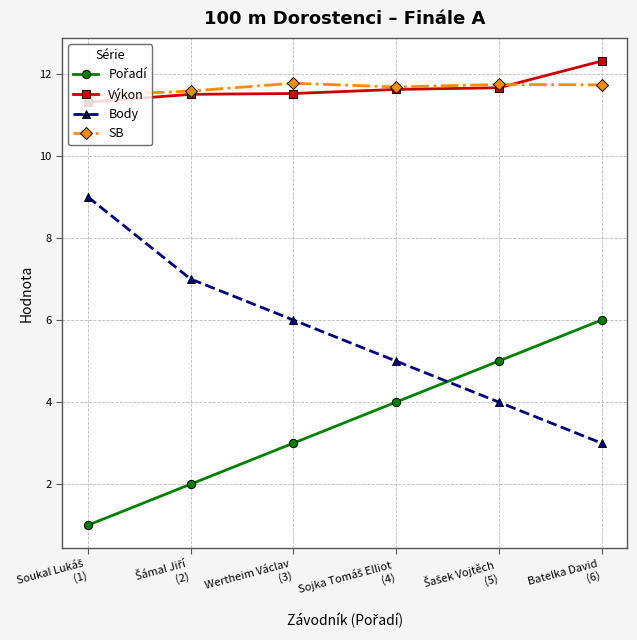

How many categories are shown in the chart?

6